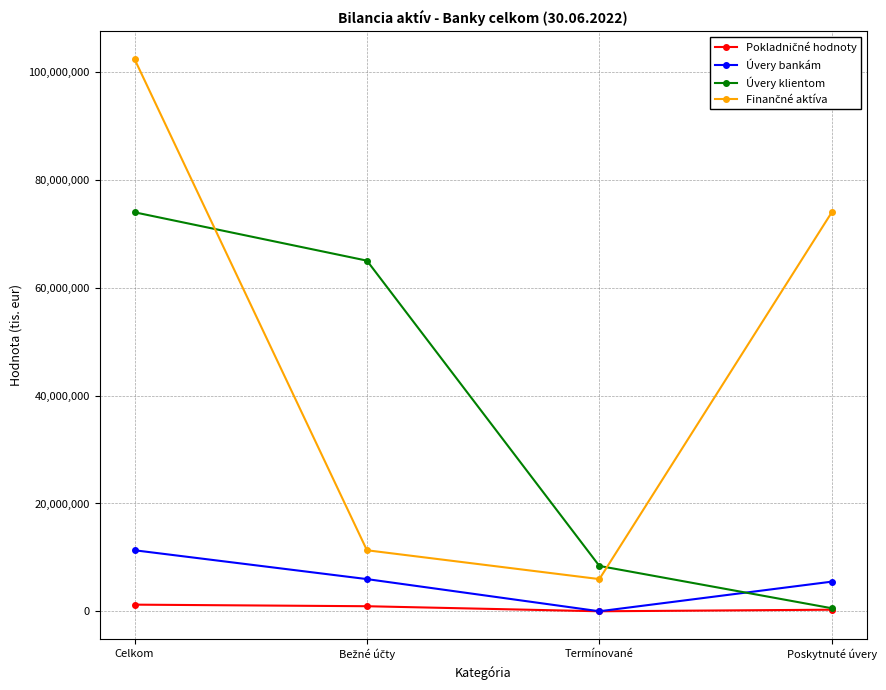

At which label does Úvery bankám first exceed 5970003?

Celkom